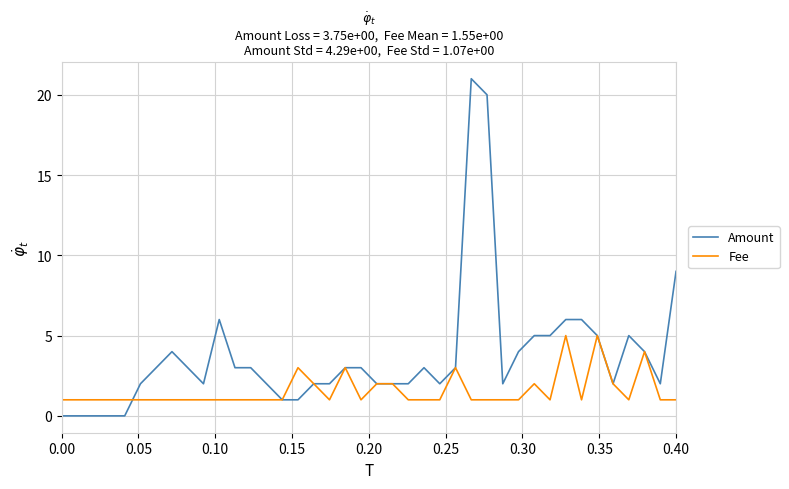

What is the difference between the maximum and minimum values in the Fee series?

4.0